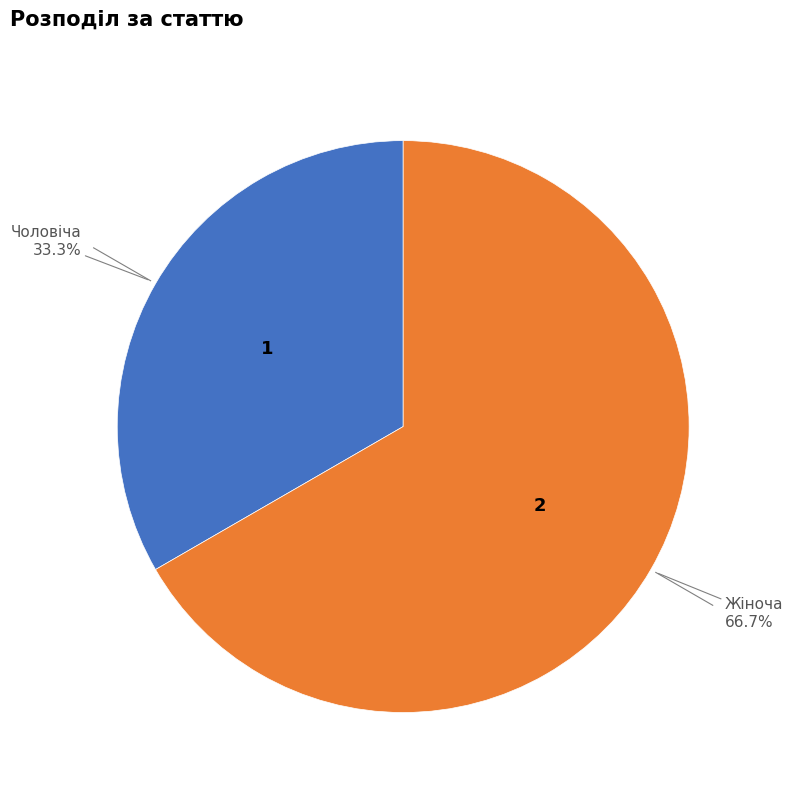

Is there a majority slice in this chart?

Yes